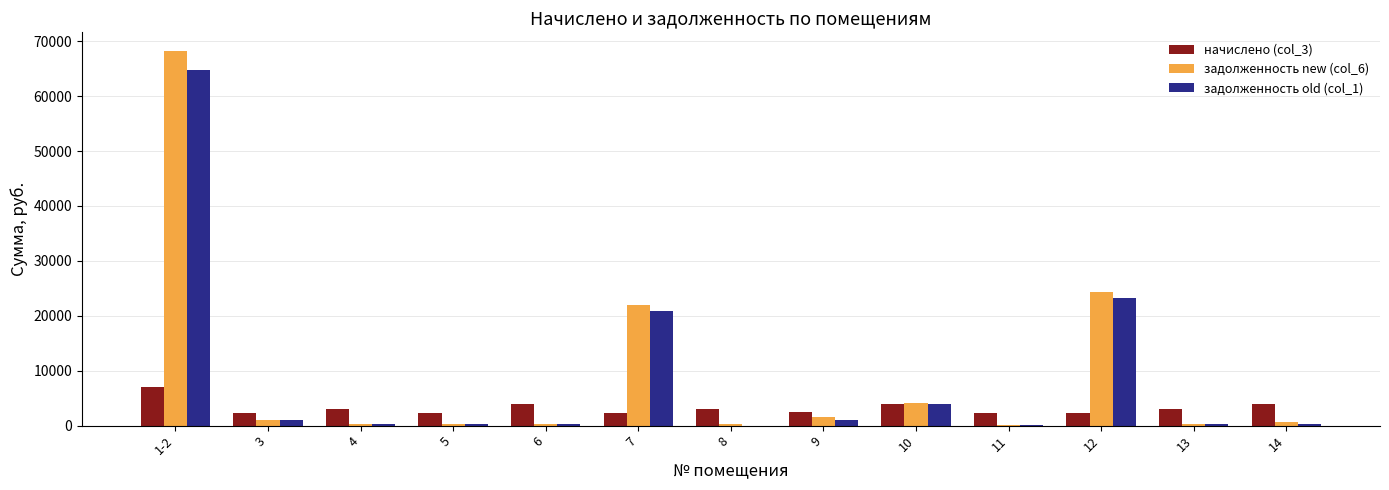

Are the bars grouped side by side (vs. stacked)?

Yes